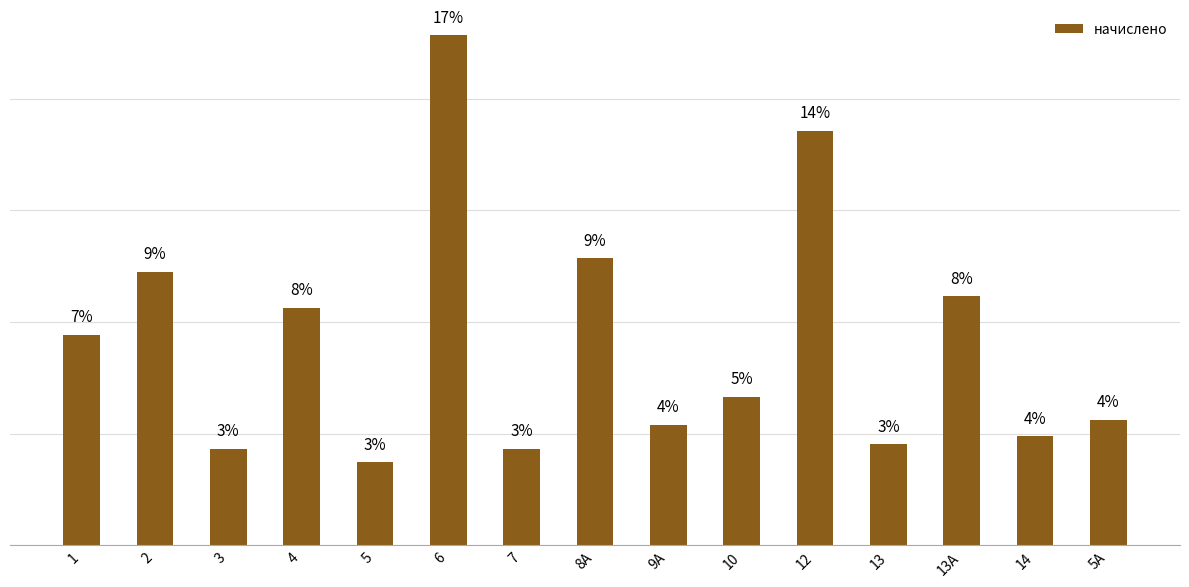

What is the ratio of the value at 10 to the value at 2?

0.5